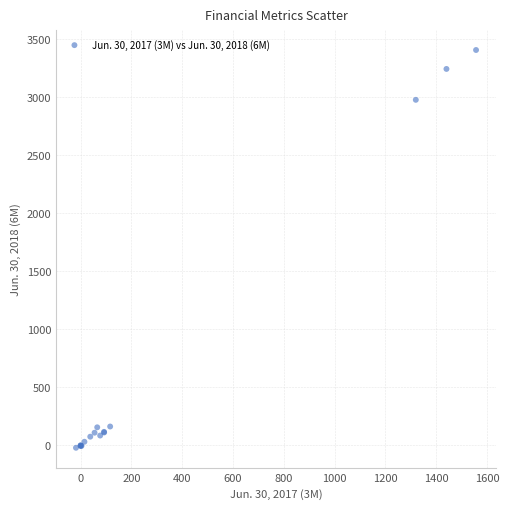

What Y value in the scatter plot is closest to 1692?

2976.4